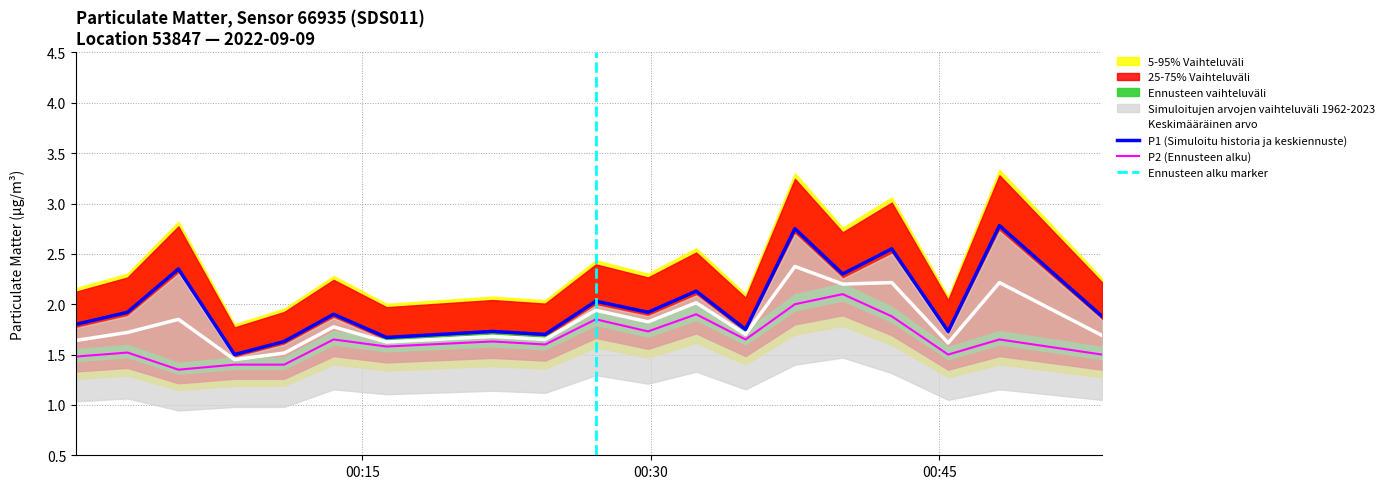

True or false: P2 and P1 intersect in this chart.

False